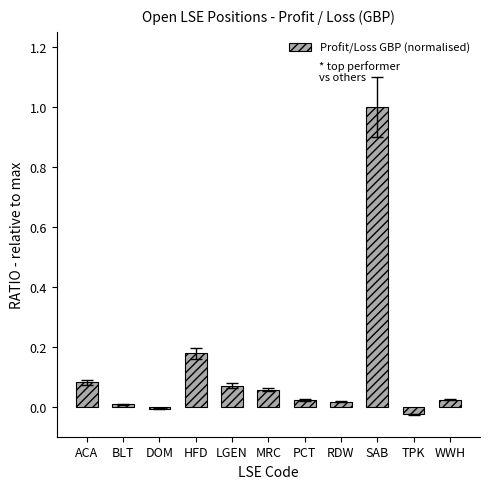

Which label corresponds to the smallest value in the chart?

TPK